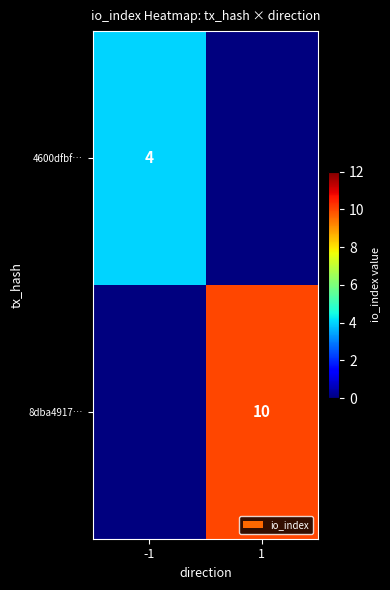

The 8dba4917… series shows 5 at 1. True or false?

False